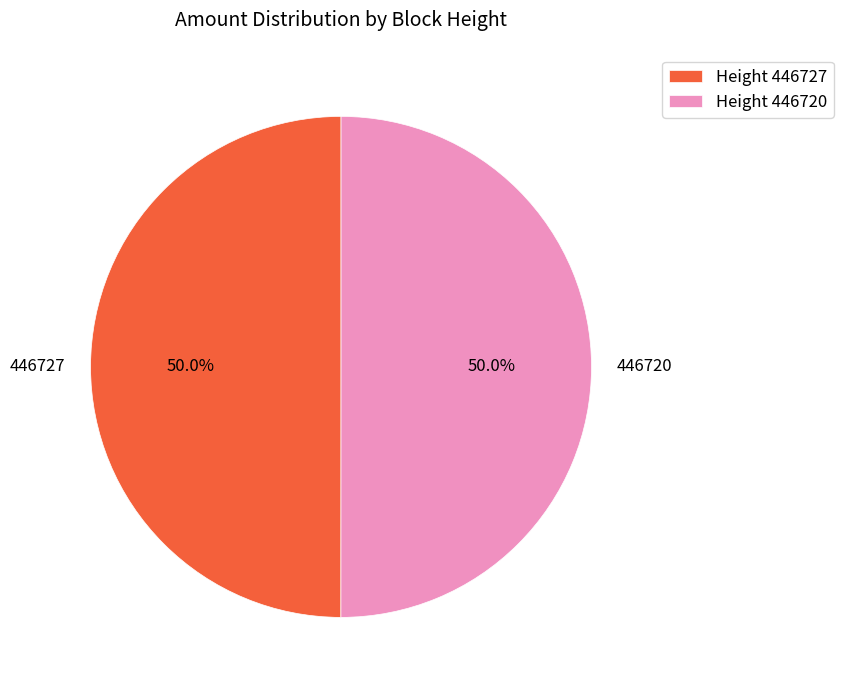

Combined, what portion of the pie is 446727 and 446720?

100.0%